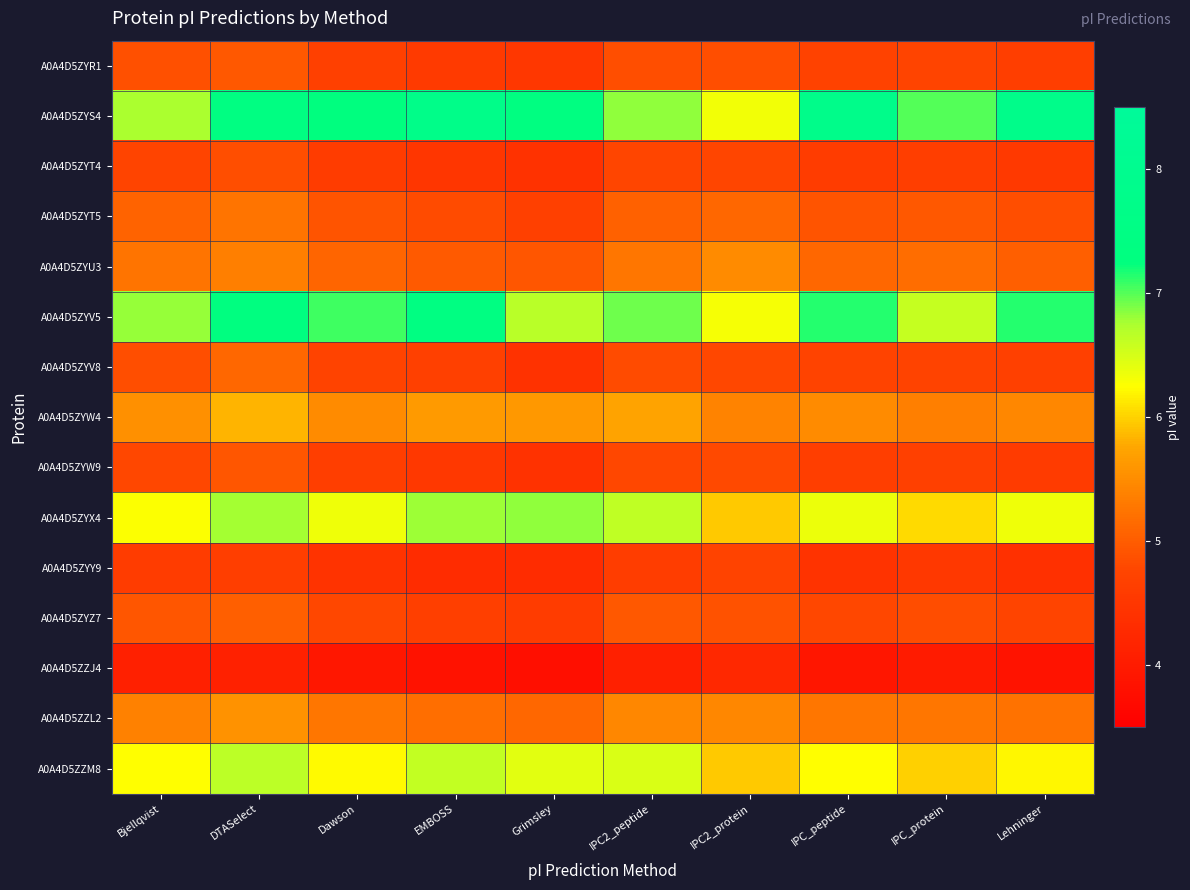

Which label corresponds to the largest value in the chart?

IPC_peptide